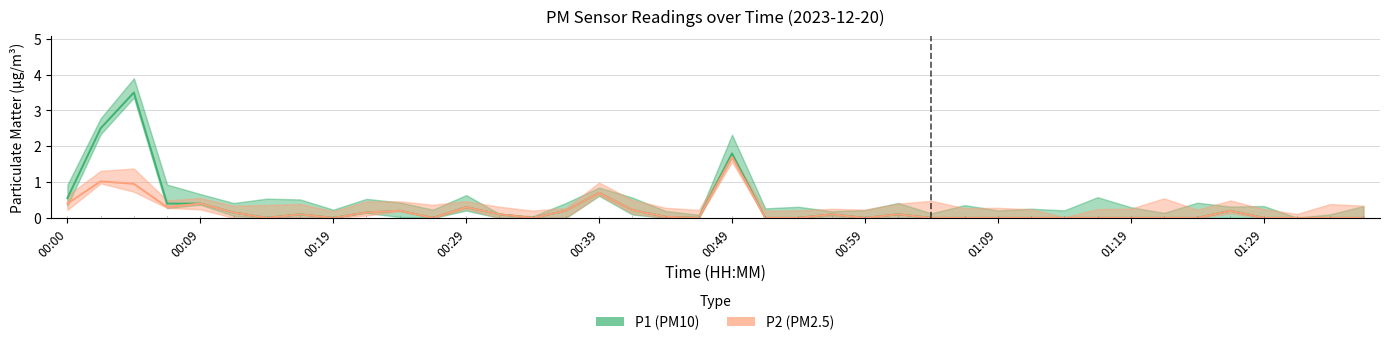

Which series has the largest total across all categories?

P1